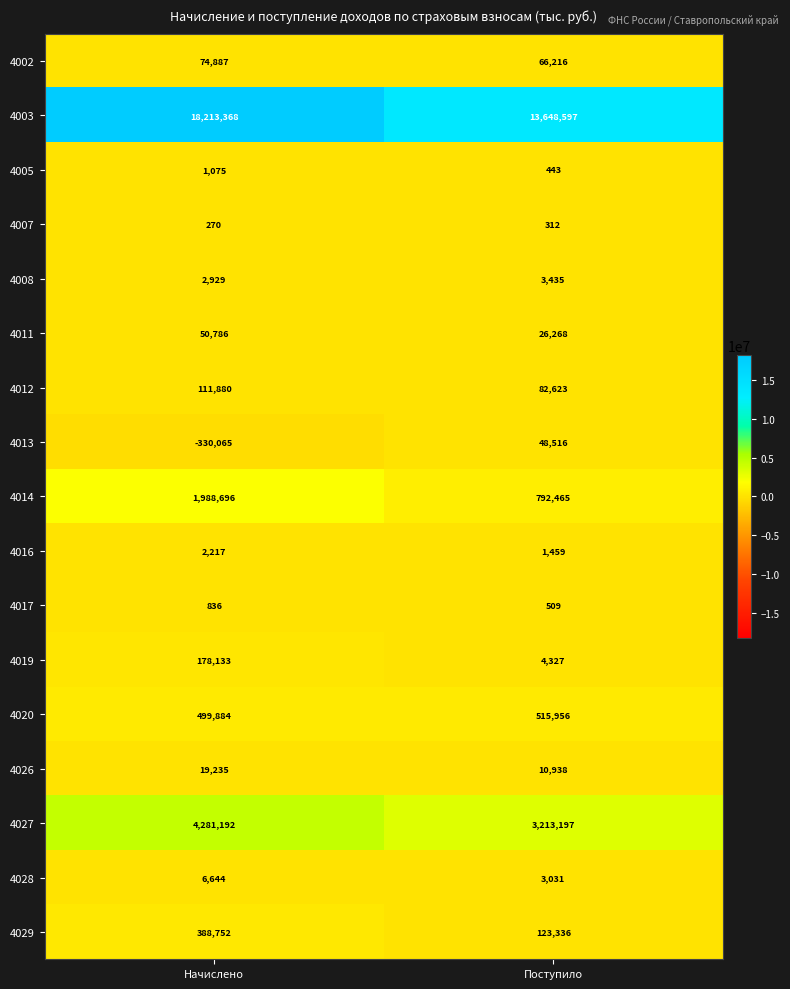

What is the difference between the maximum and minimum values in the 4016 series?

758